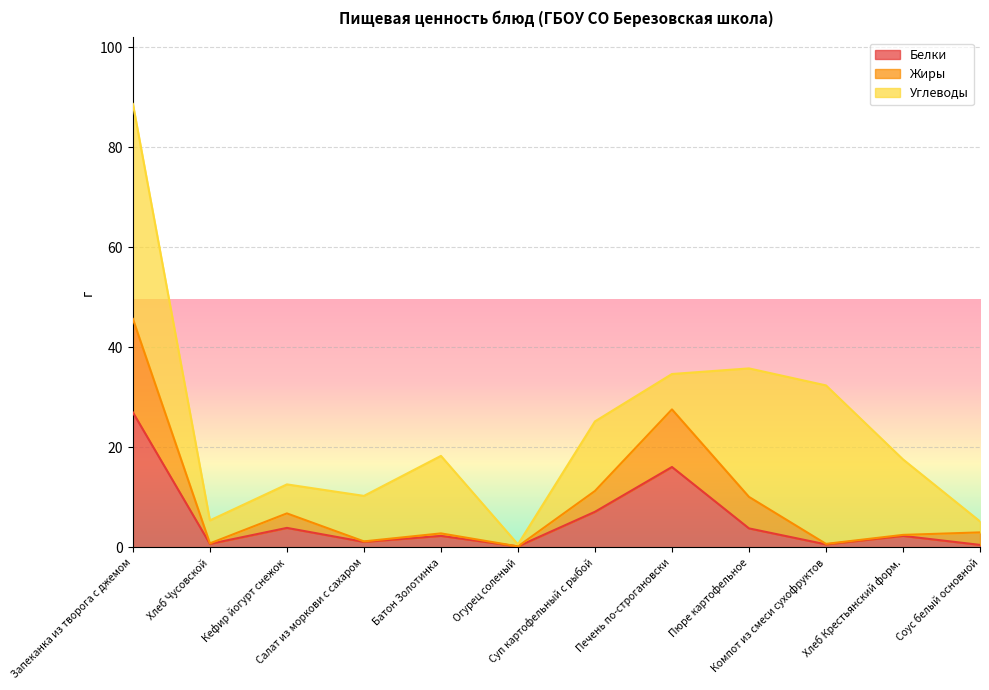

In Белки, how many points are lower than both neighbors (excluding endpoints)?

4